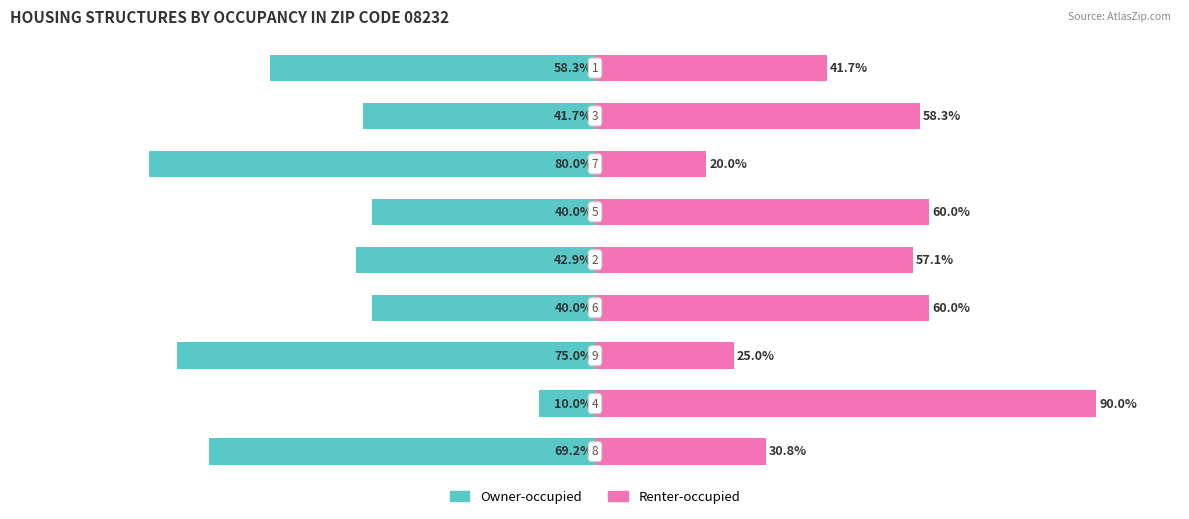

Are the bars grouped side by side (vs. stacked)?

Yes